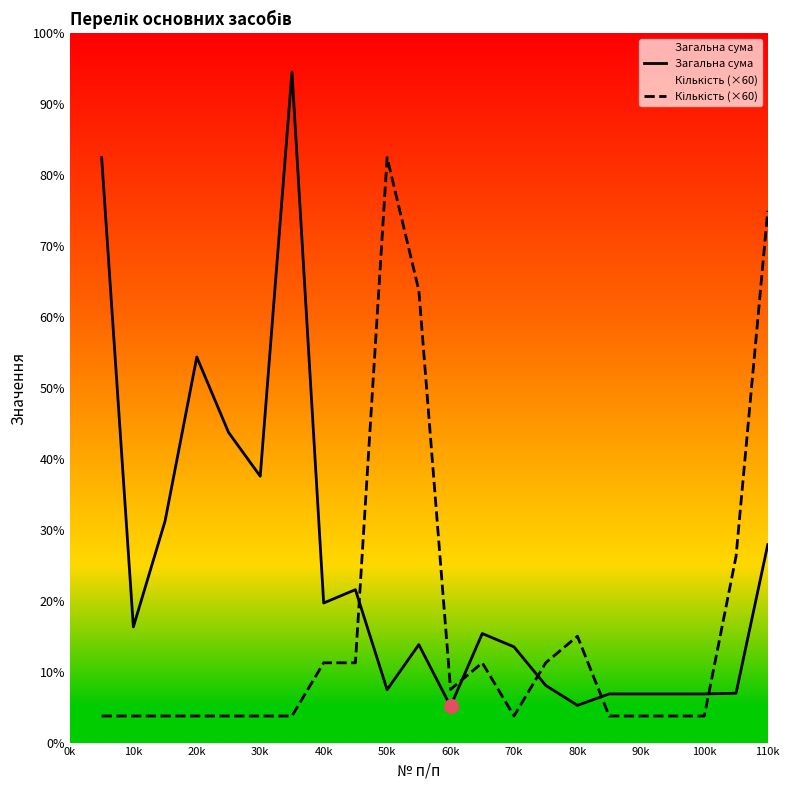

What is the value of the Загальна сума point at the 18th from the left?

109.8